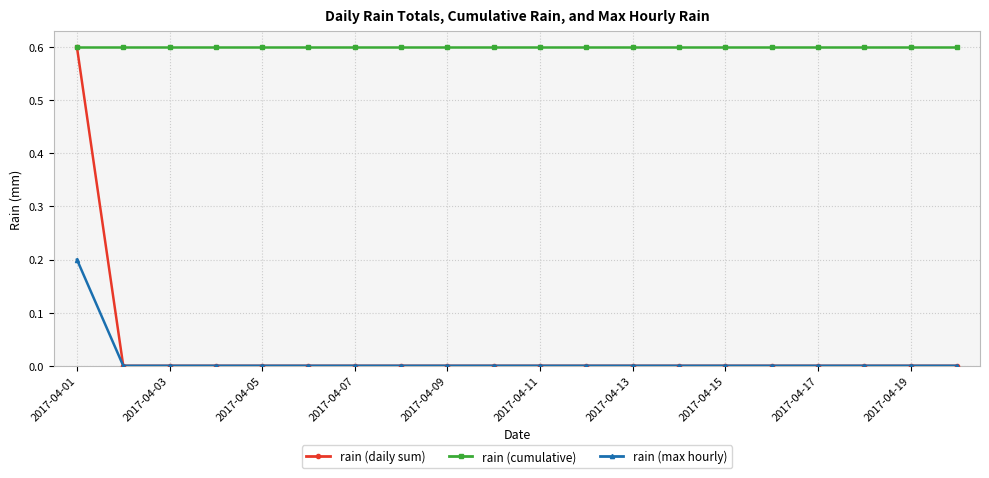

How many distinct data groups are displayed?

3